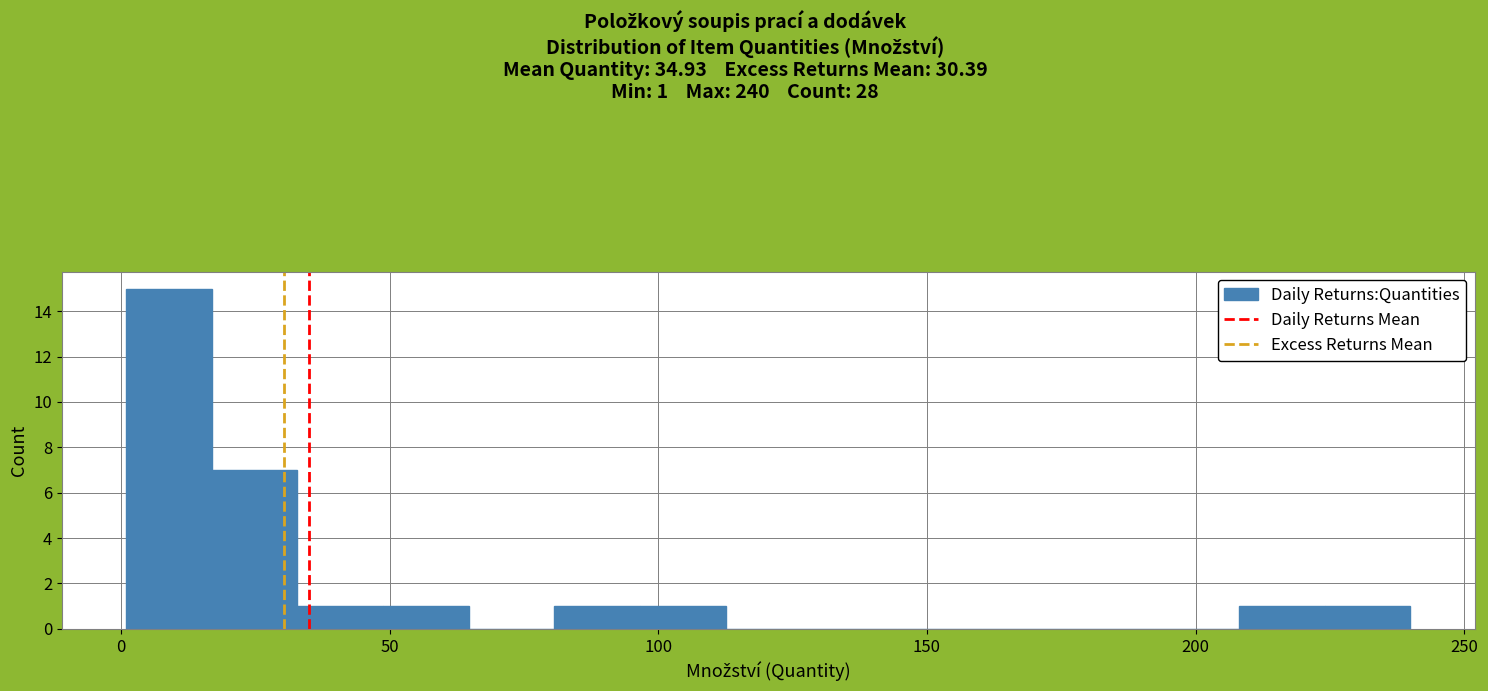

Around what value on the x-axis is the tallest bar? Give the approximate position of its centre, as read against the axis.

10